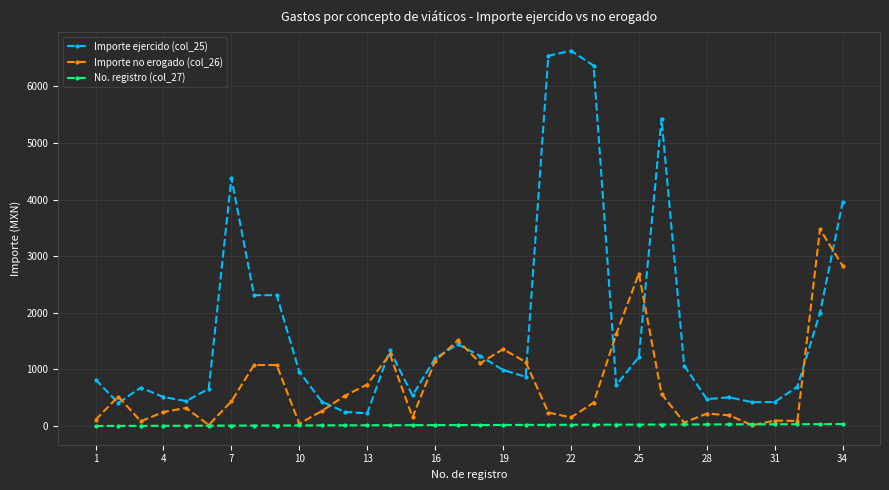

Does the chart have visible grid lines?

Yes